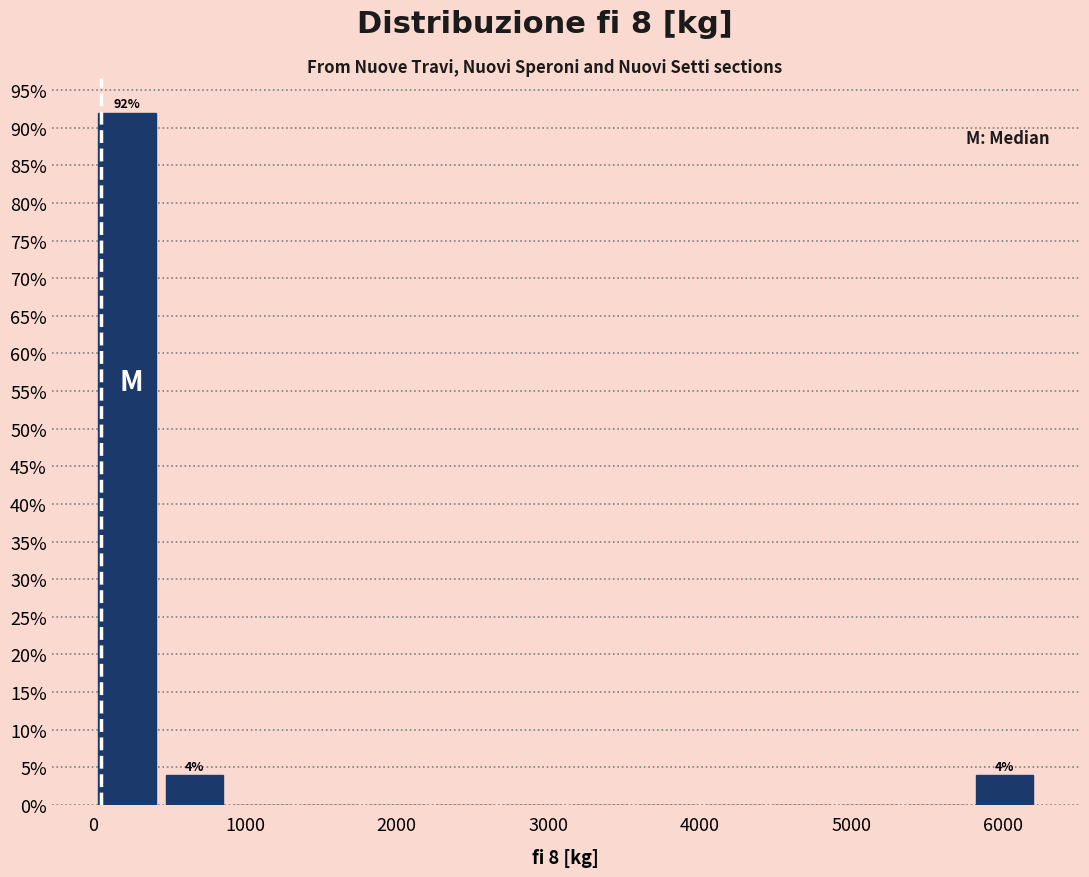

Over which range of the x-axis is the bar tallest?

0 to 400